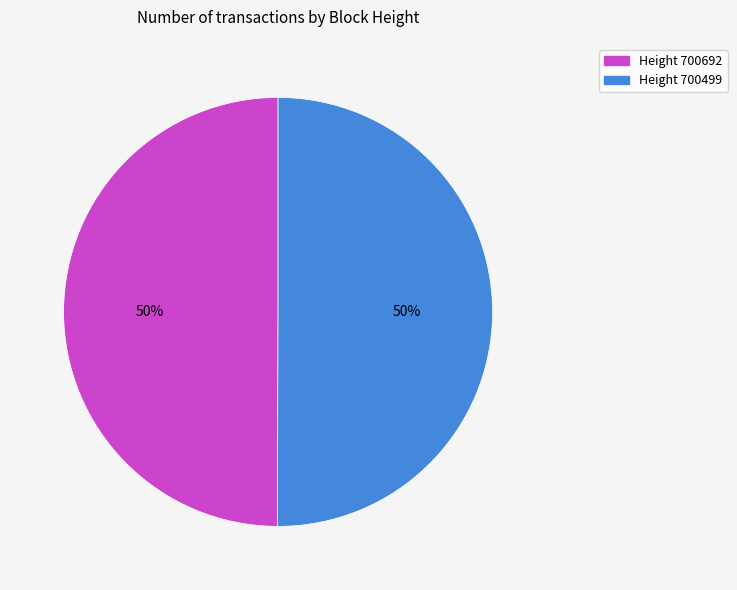

What is the ratio of the value at Height 700499 to the value at Height 700692?

1.0